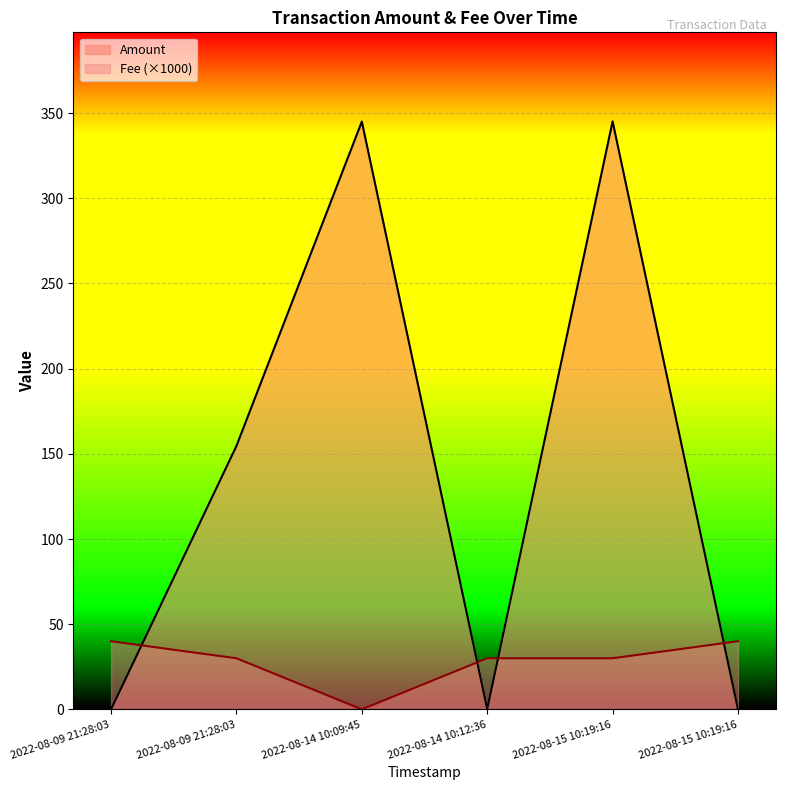

List the labels in order of Amount value, largest first.

2022-08-15 10:19:16, 2022-08-14 10:09:45, 2022-08-09 21:28:03, 2022-08-14 10:12:36, 2022-08-09 21:28:03, 2022-08-15 10:19:16